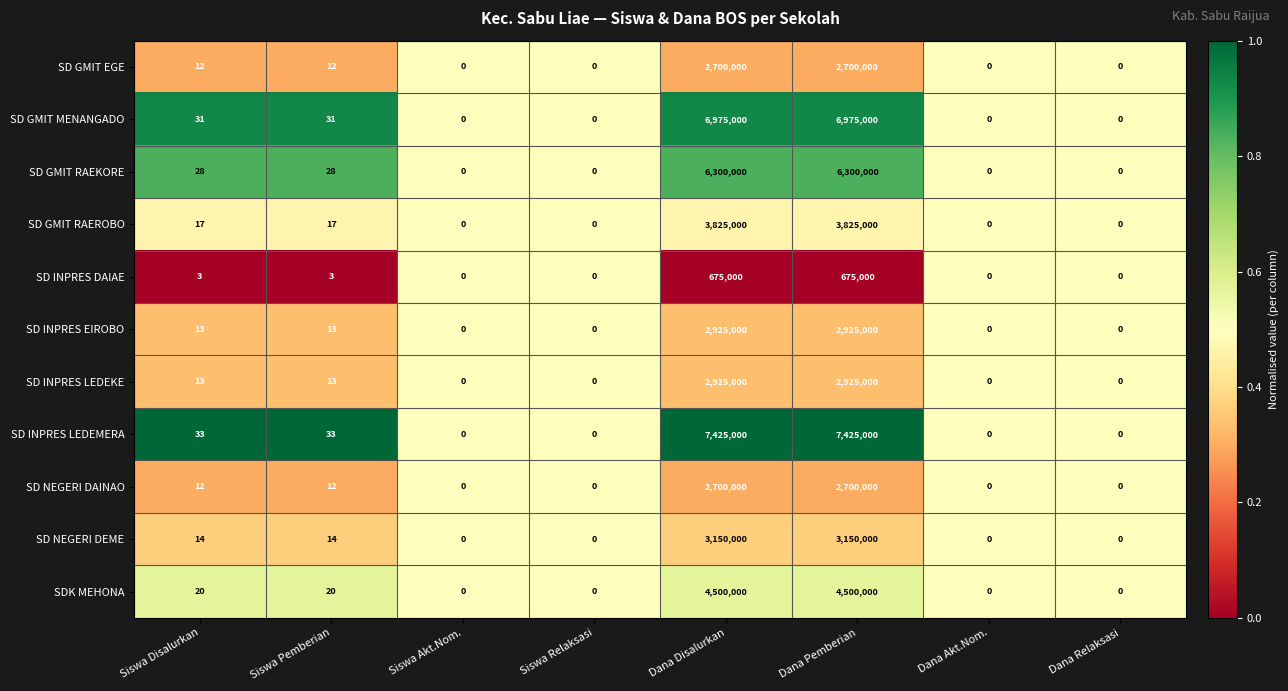

How many categories are shown in the chart?

8